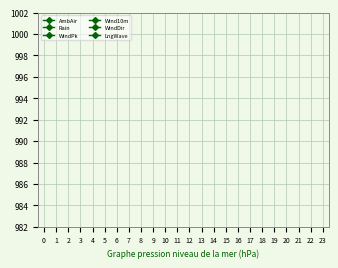

How many data points in Wind10m are less than 5?

12